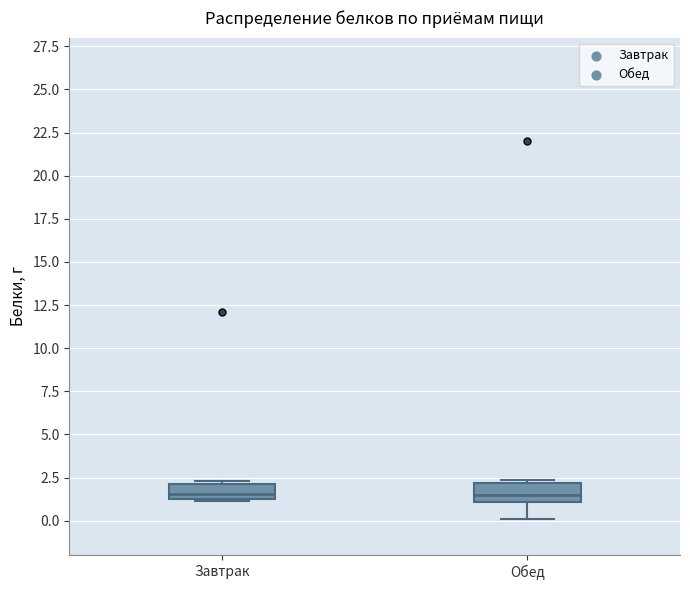

Where is the upper edge of the box for Обед on the y-axis? The values are not printed on the chart, so give them approximately, as read against the axis.

2.0